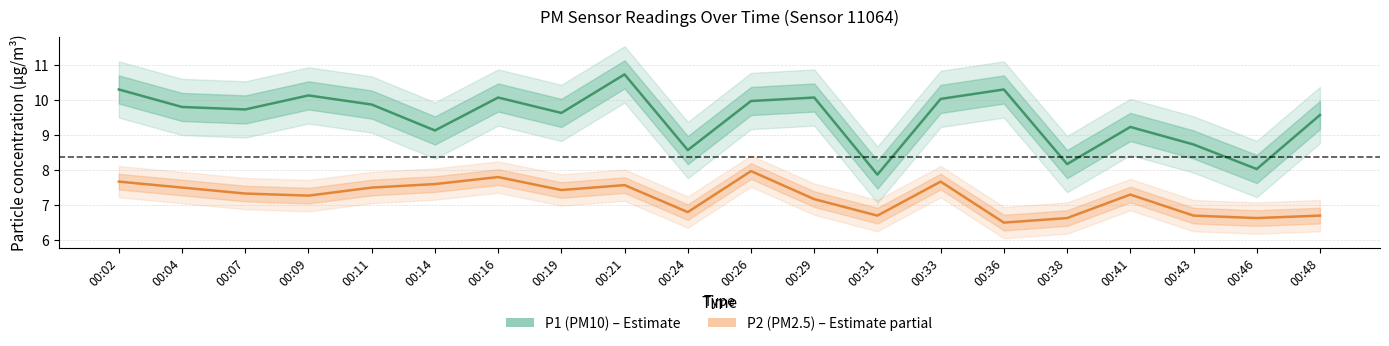

Between 00:04 and 00:29, which series saw the biggest shift?

P2 (PM2.5)